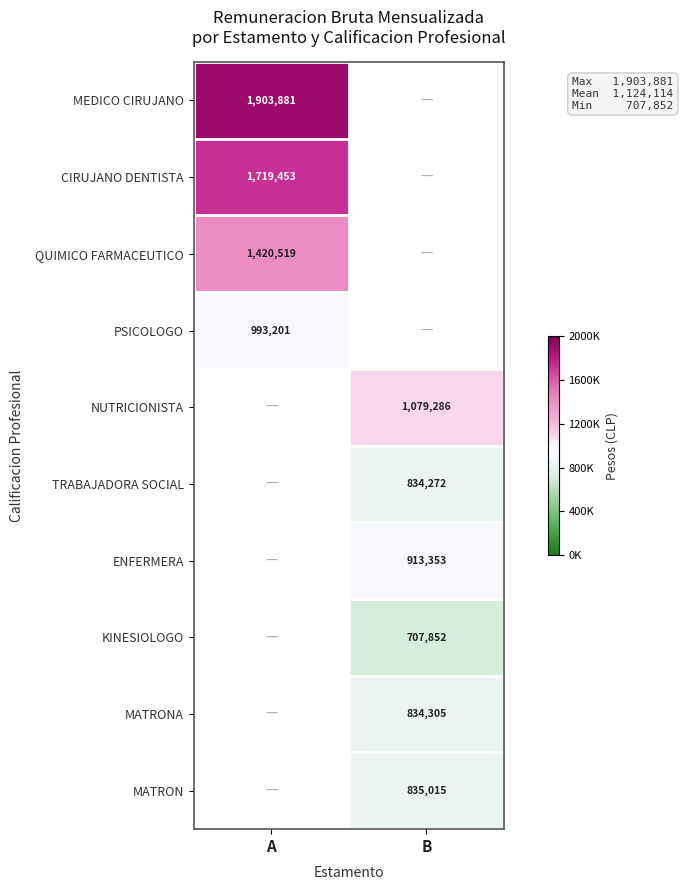

At which category does the chart reach its peak across all series?

A